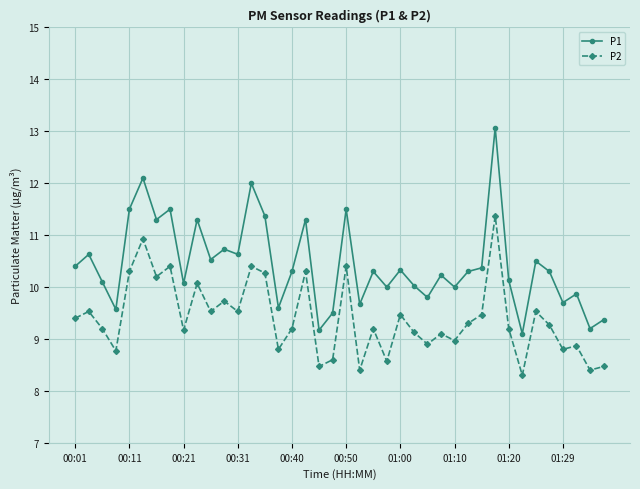

What is the lowest value of the P2 series?

8.3